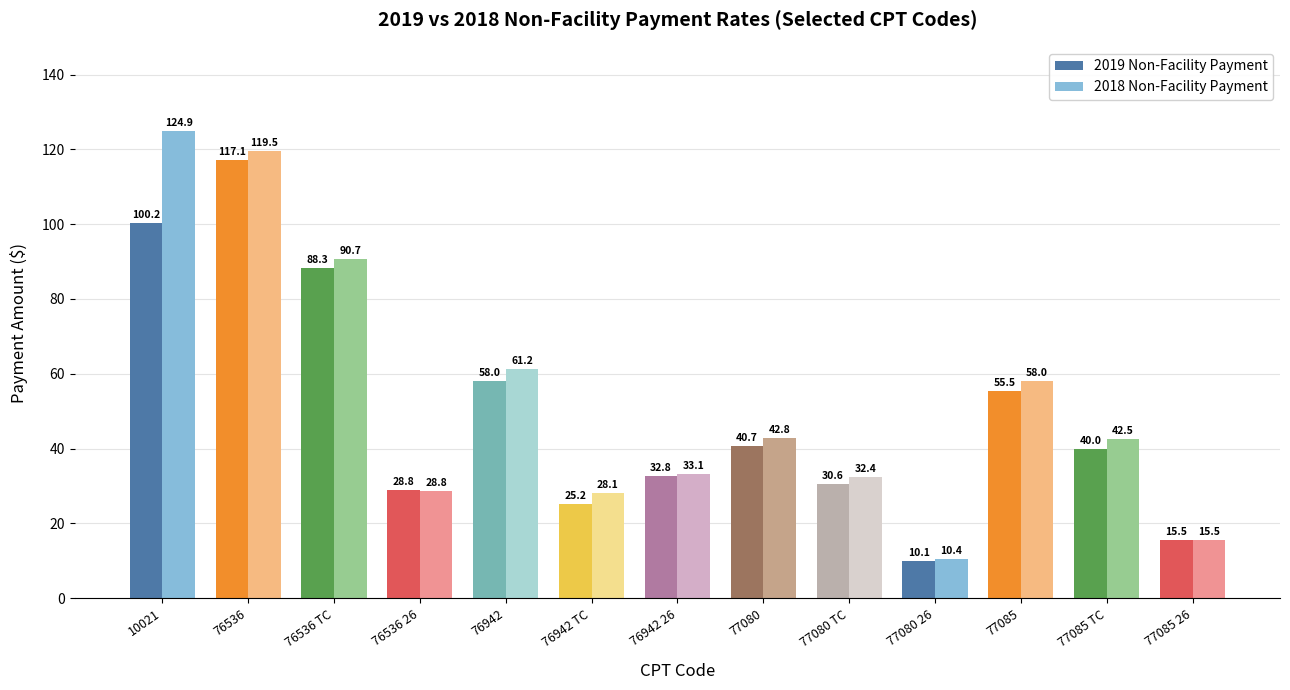

Is it true that 2018 Non-Facility Payment equals 32.4 at 77080 TC?

True